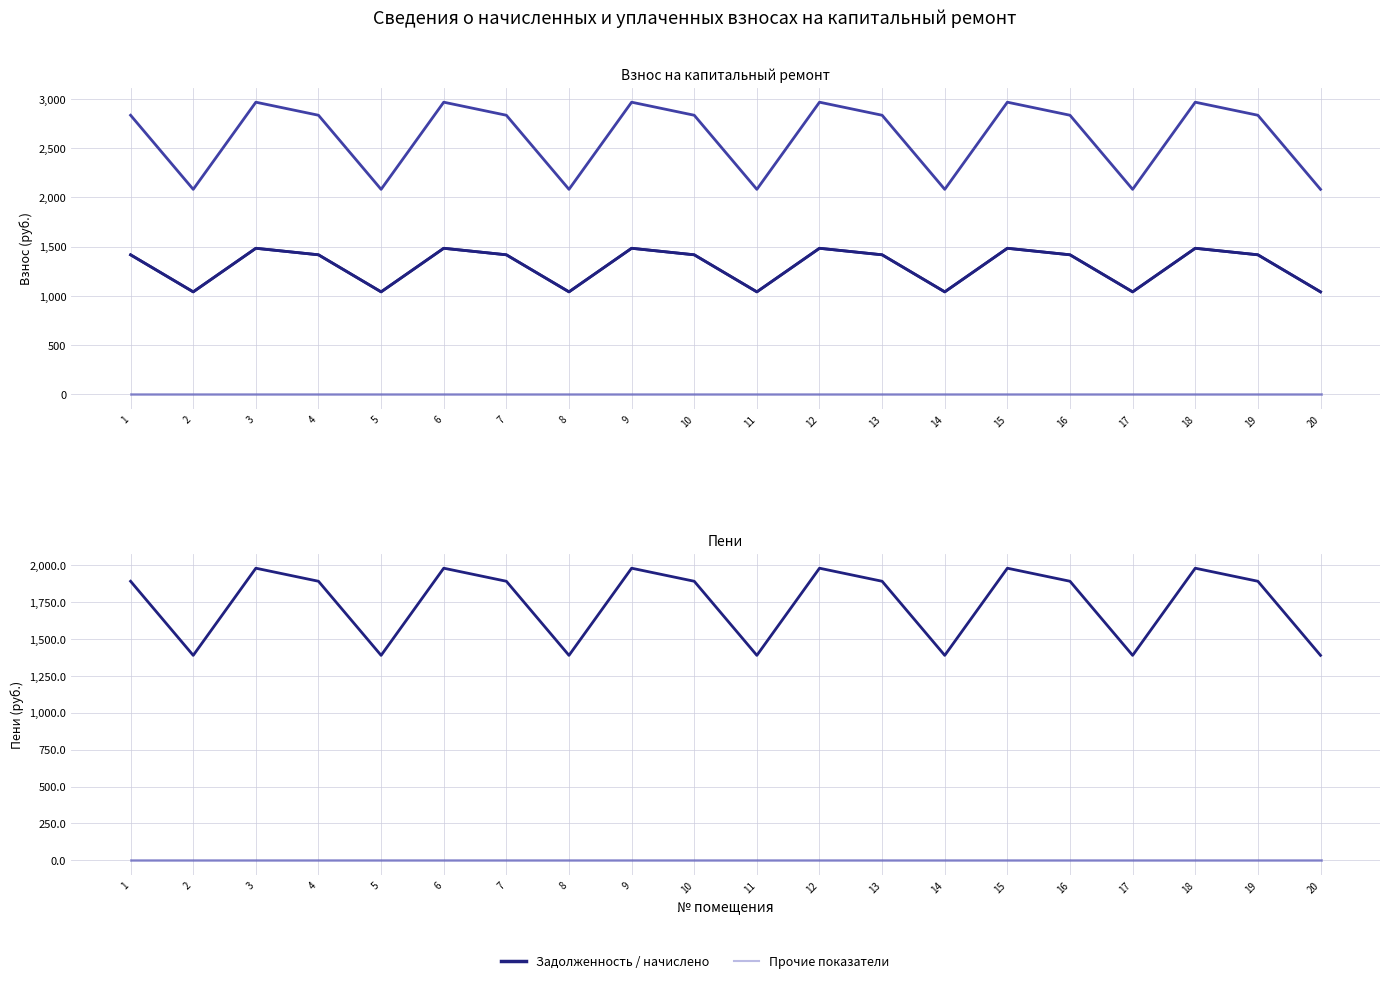

Is the value of начислено at 12 greater than the value of уплачено at 6?

Yes